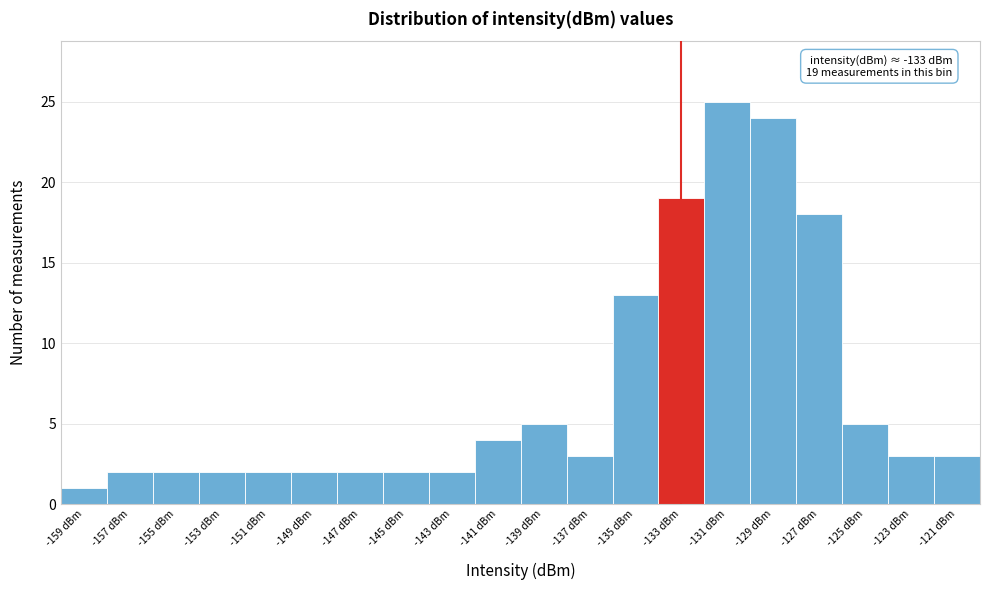

Over which range of the x-axis is the bar tallest?

-132 to -130